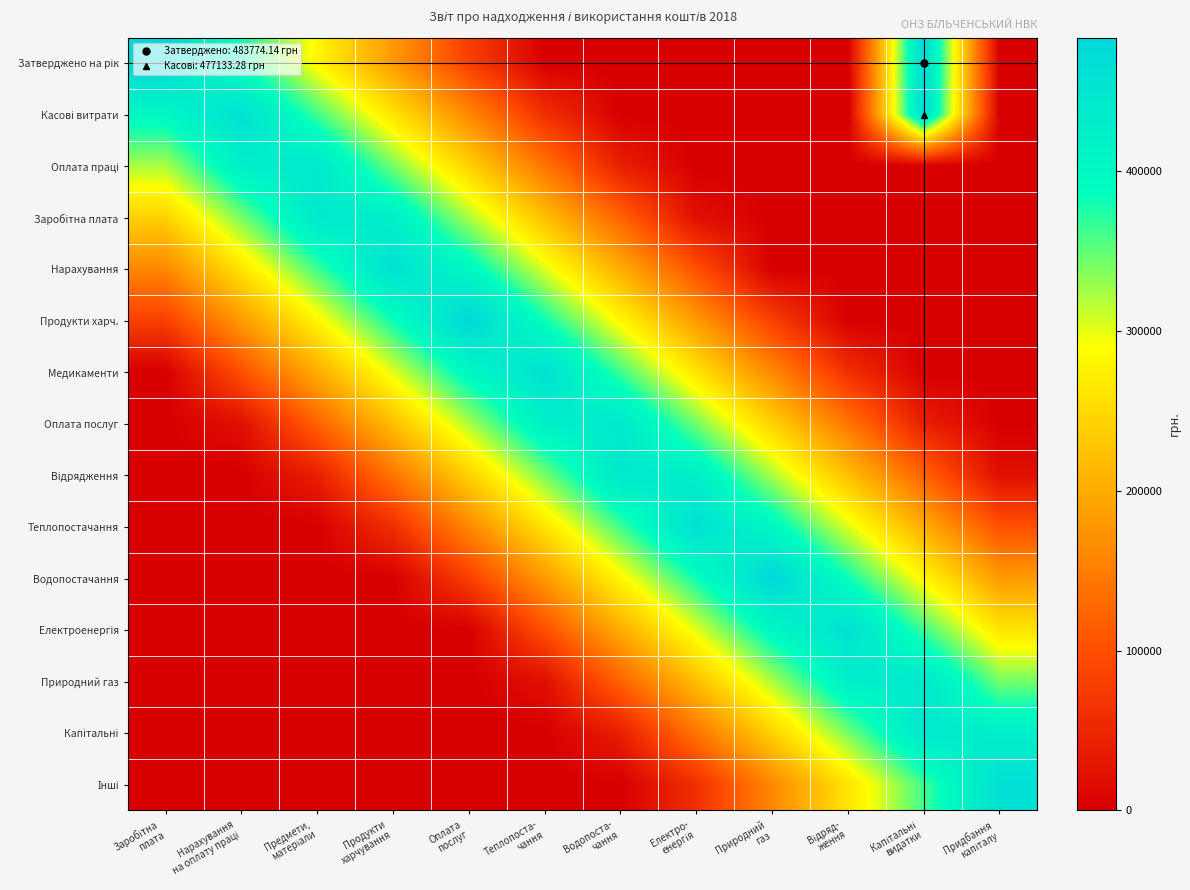

Which label corresponds to the smallest value in the chart?

Теплопоста-
чання